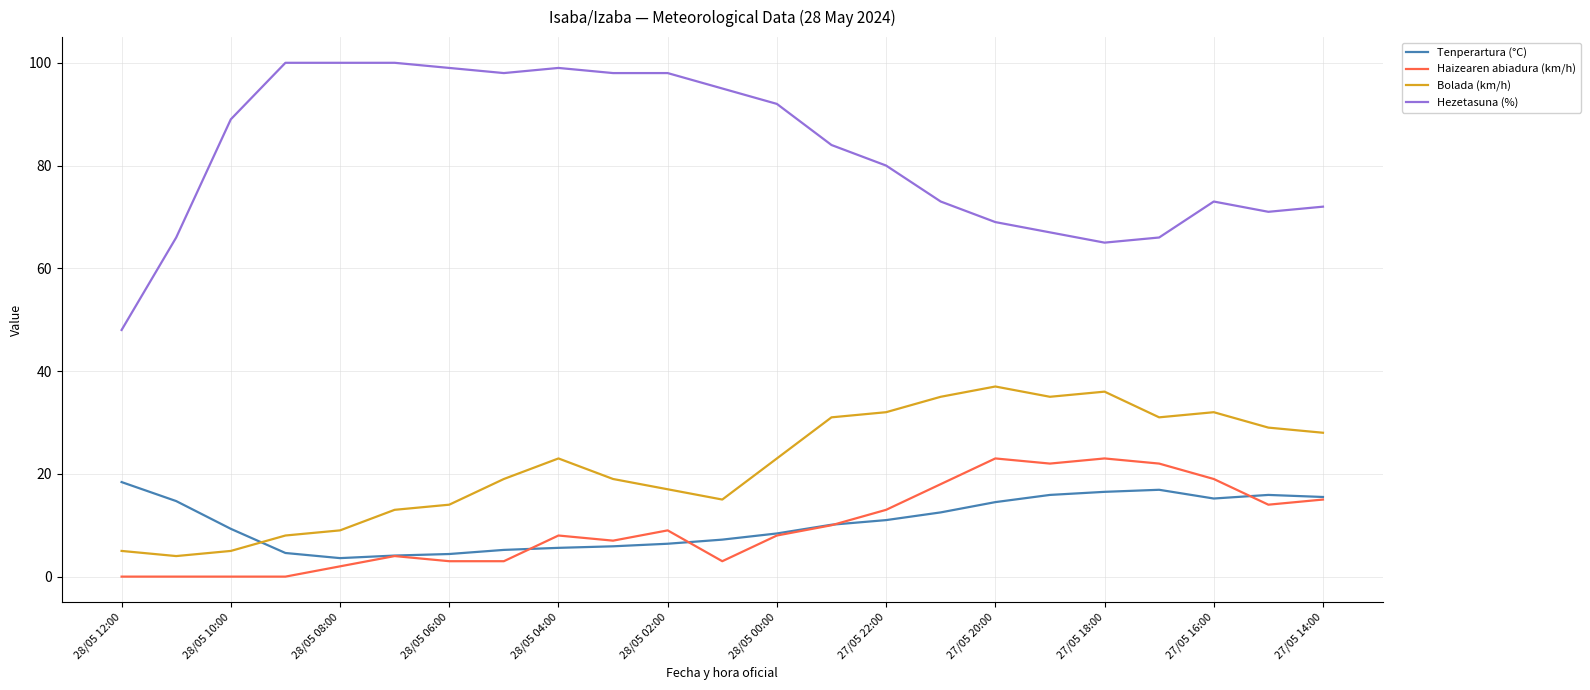

How many intersections are there between Tenperartura (°C) and Bolada (km/h)?

1